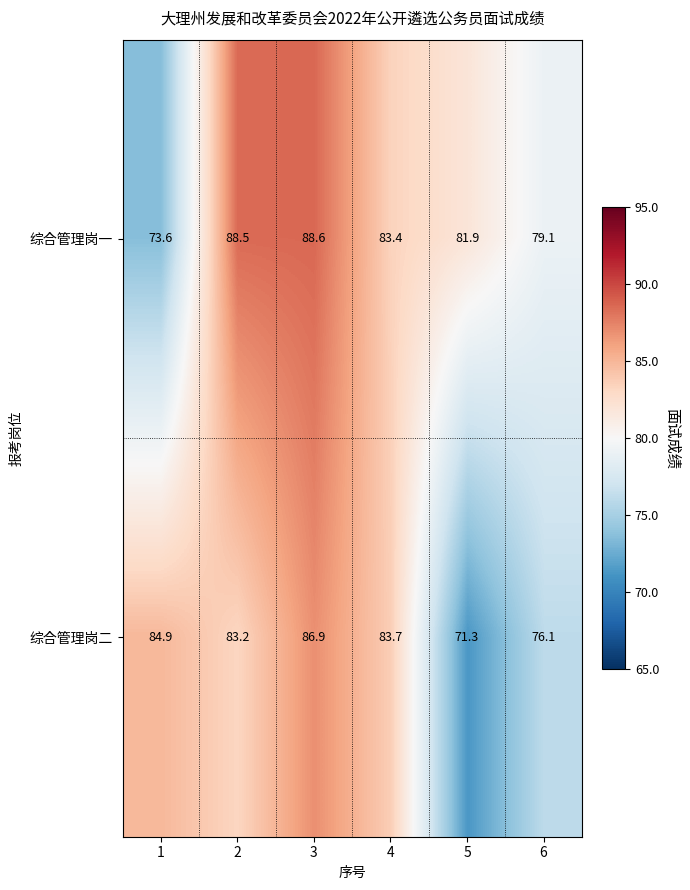

Where is 综合管理岗二 nearest to the value 79?

6